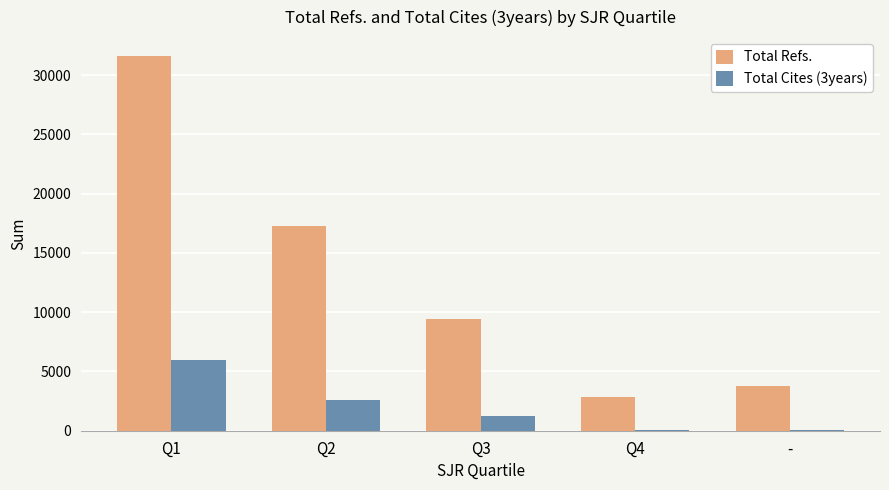

Is it true that Total Cites (3years) equals 5926 at Q1?

True